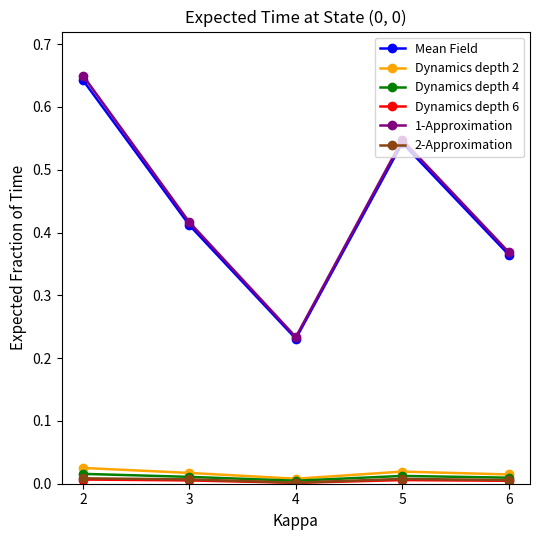

True or false: 2-Approximation and 1-Approximation cross at least once.

False